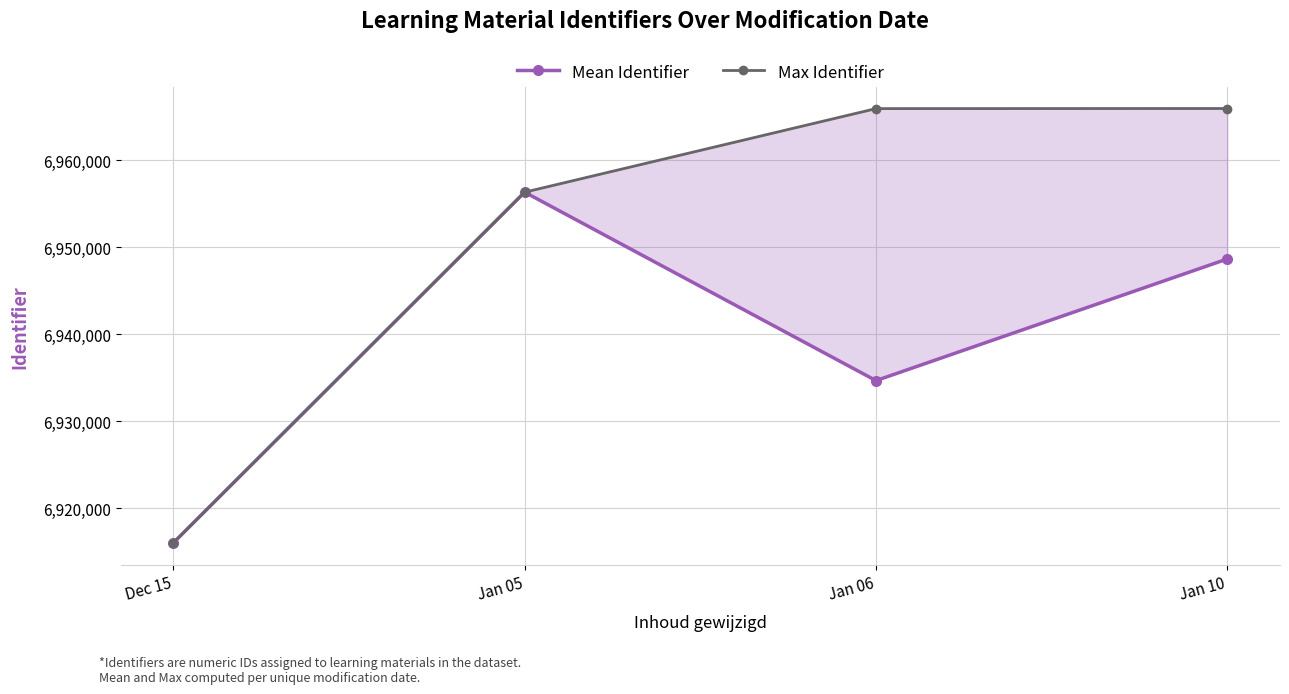

Rank the series at Dec 15 from highest to lowest value.

Mean Identifier, Max Identifier